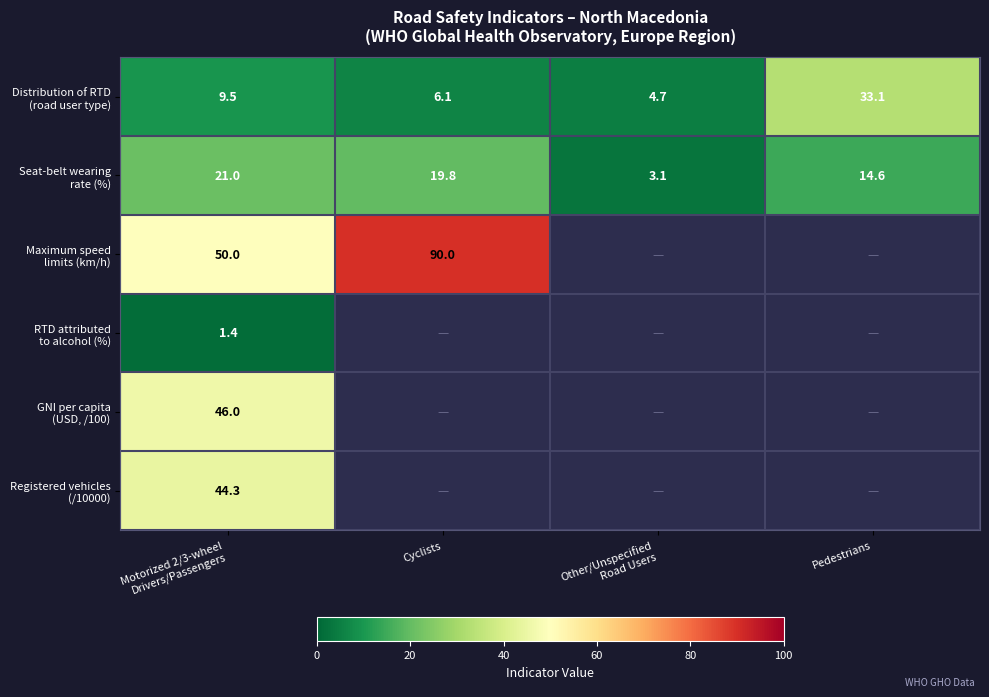

What is the sum of all Seat-belt wearing rate (%) values?

58.5